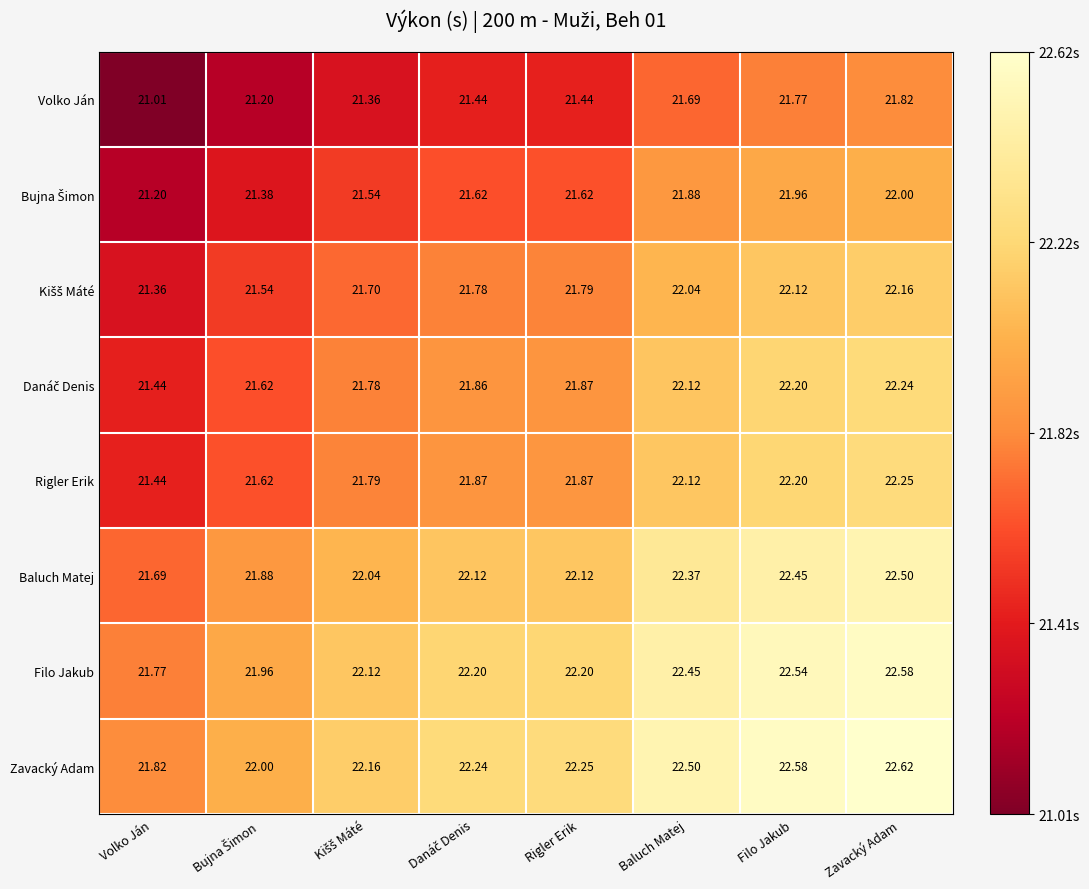

Which series has the largest total across all categories?

Zavacký Adam